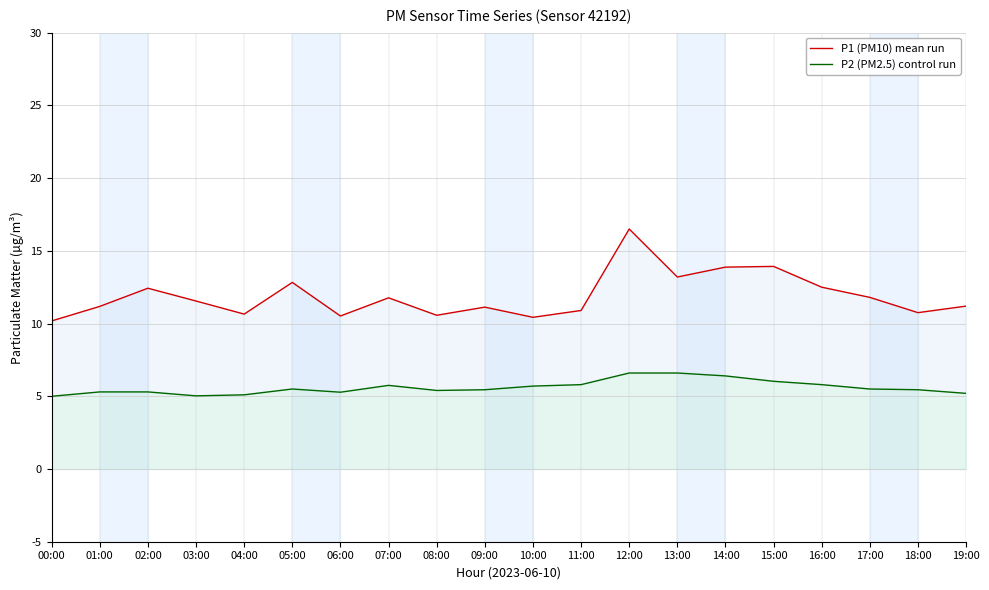

The value of P2 (PM2.5) control run at 03:00 is 5.0. True or false?

True